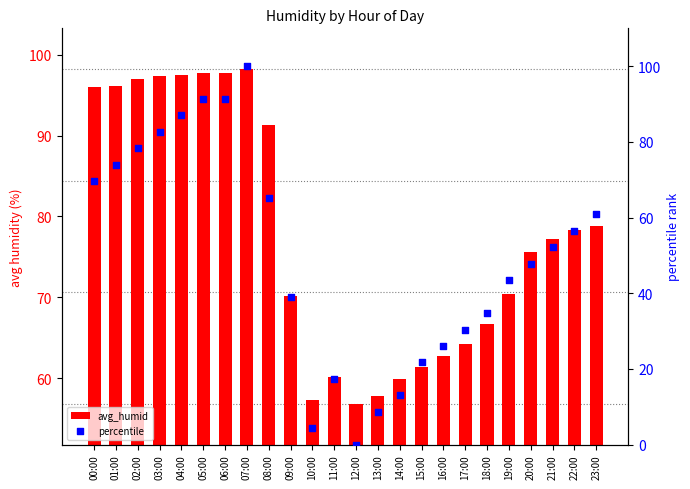

Which series reaches the maximum Y coordinate?

percentile